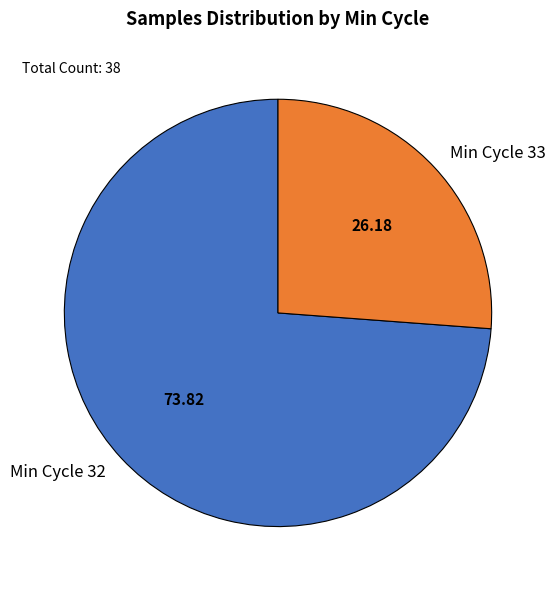

Is there any slice that represents more than half of the pie?

Yes